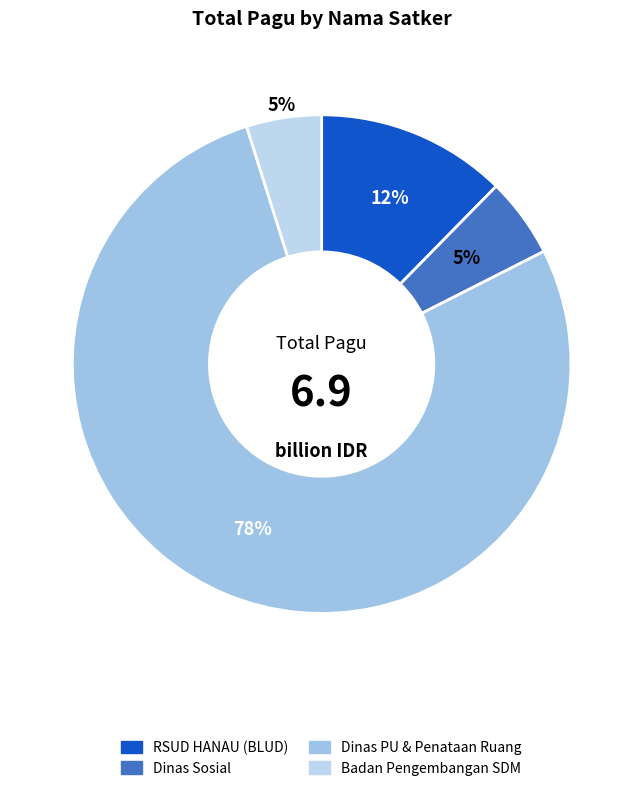

What is the largest slice in the pie chart?

Dinas PU & Penataan Ruang